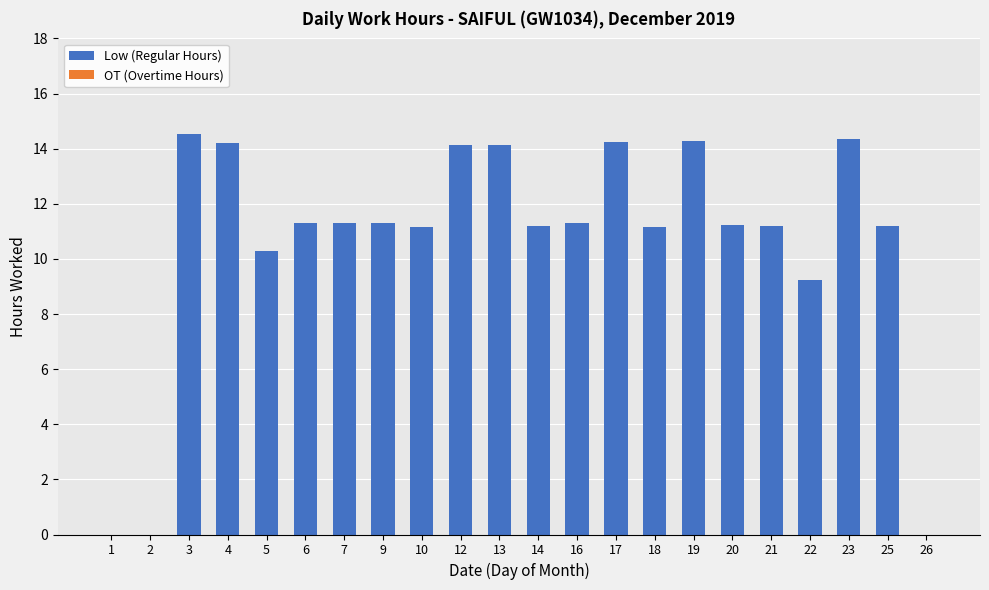

Read the value at 16.

11.3